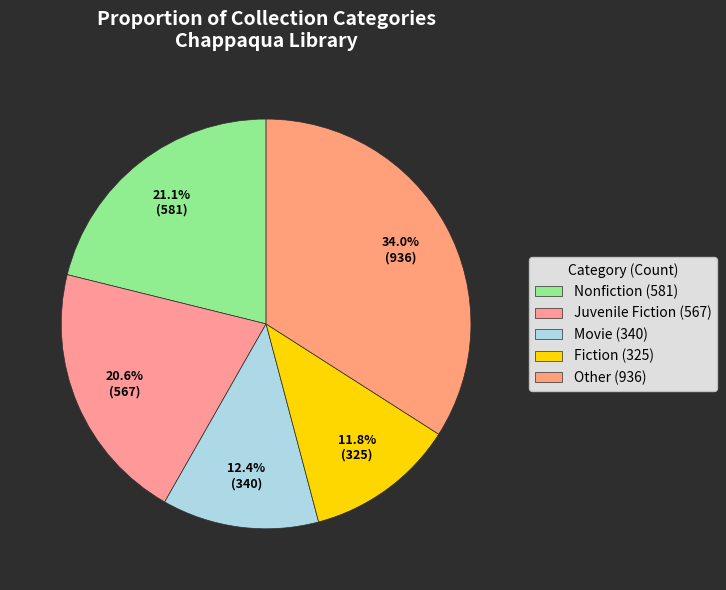

Count the number of slices in the pie.

5